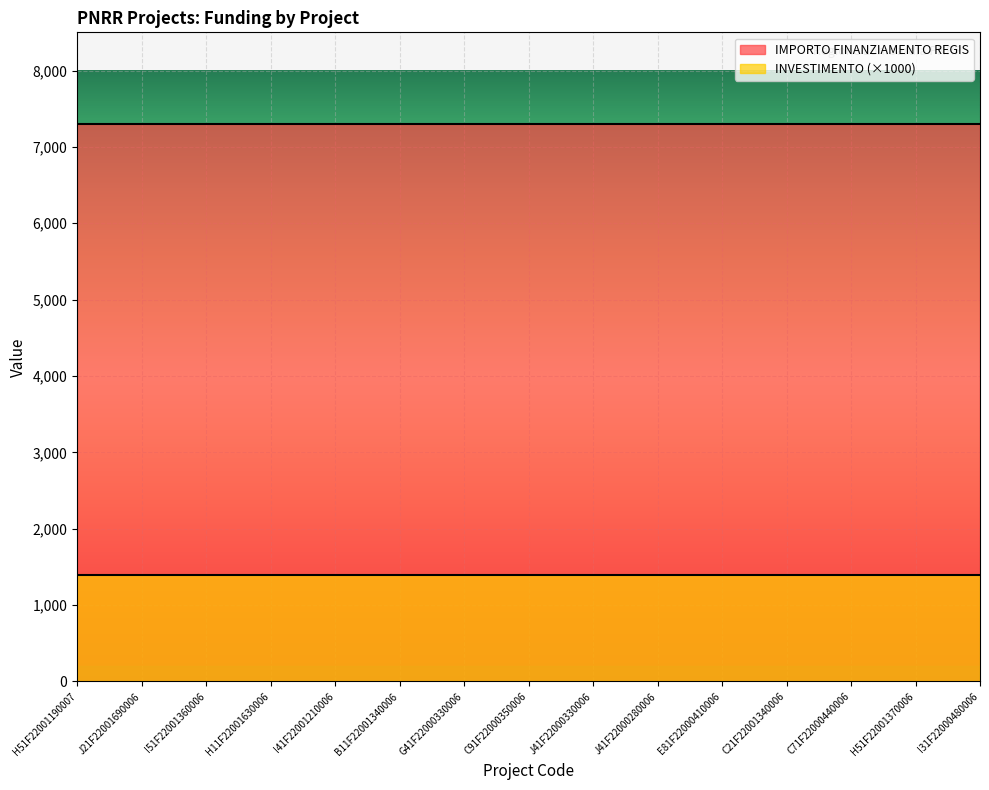

List the labels in order of INVESTIMENTO value, largest first.

H51F22001190007, J21F22001690006, I51F22001360006, H11F22001630006, I41F22001210006, B11F22001340006, G41F22000330006, C91F22000350006, J41F22000330006, J41F22000280006, E81F22000410006, C21F22001340006, C71F22000440006, H51F22001370006, I31F22000480006